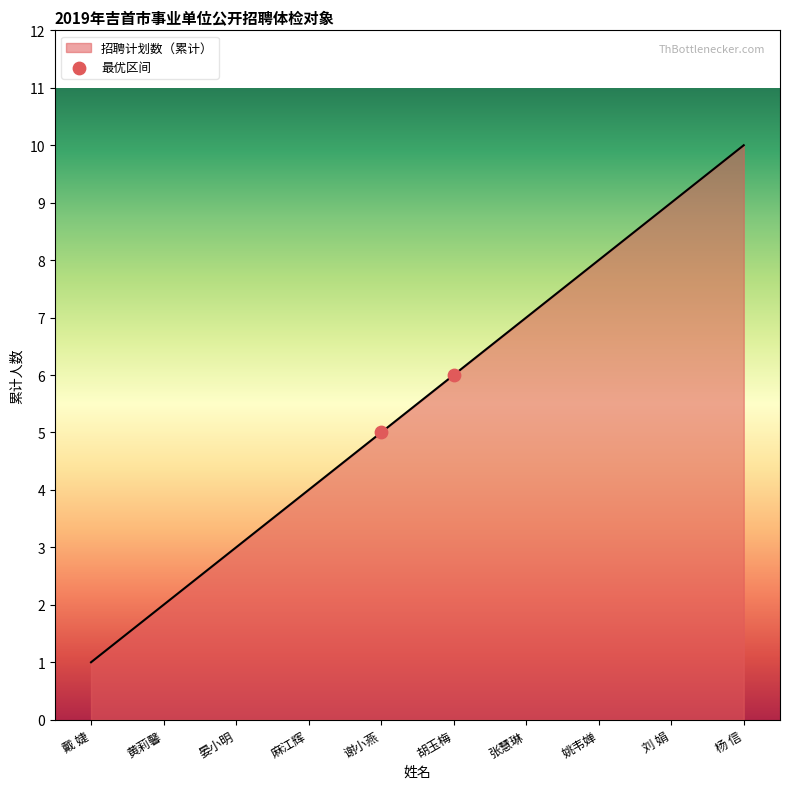

What is the ratio of the value at 黄莉馨 to the value at 谢小燕?

0.4